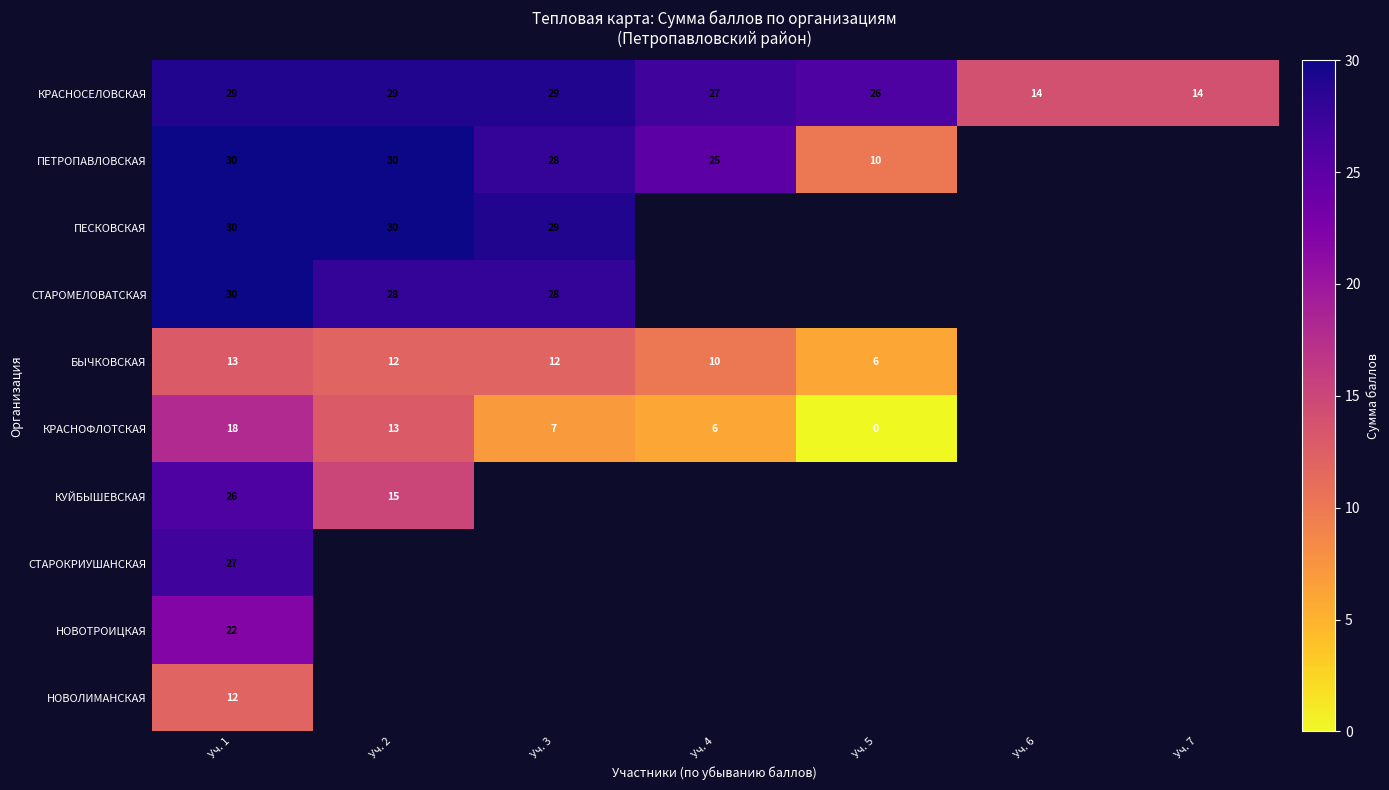

Is the value of ПЕСКОВСКАЯ at Уч. 1 greater than the value of КРАСНОСЕЛОВСКАЯ at Уч. 3?

Yes